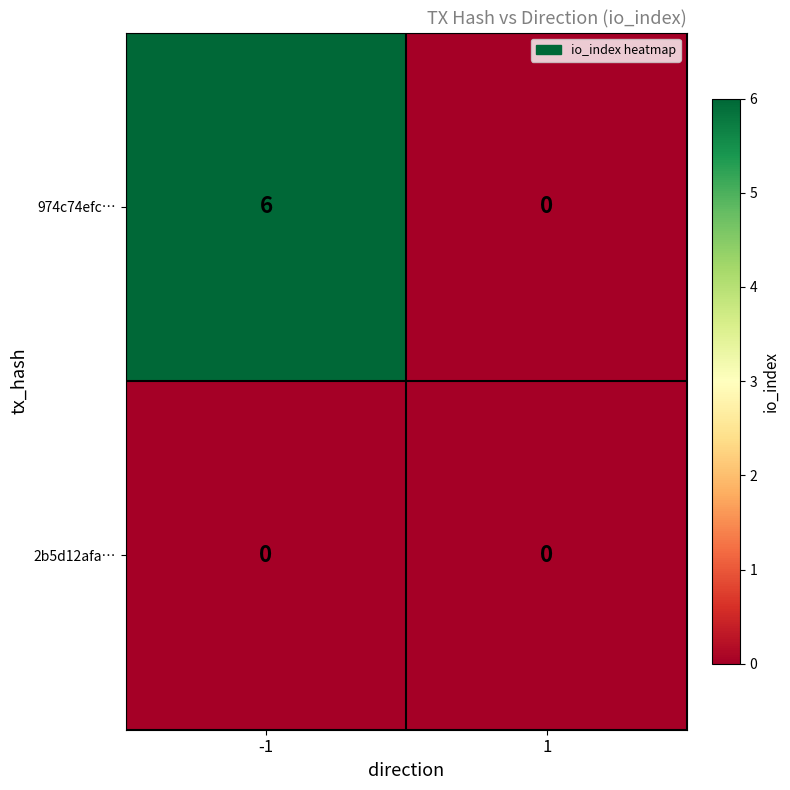

What is the greatest value displayed?

6